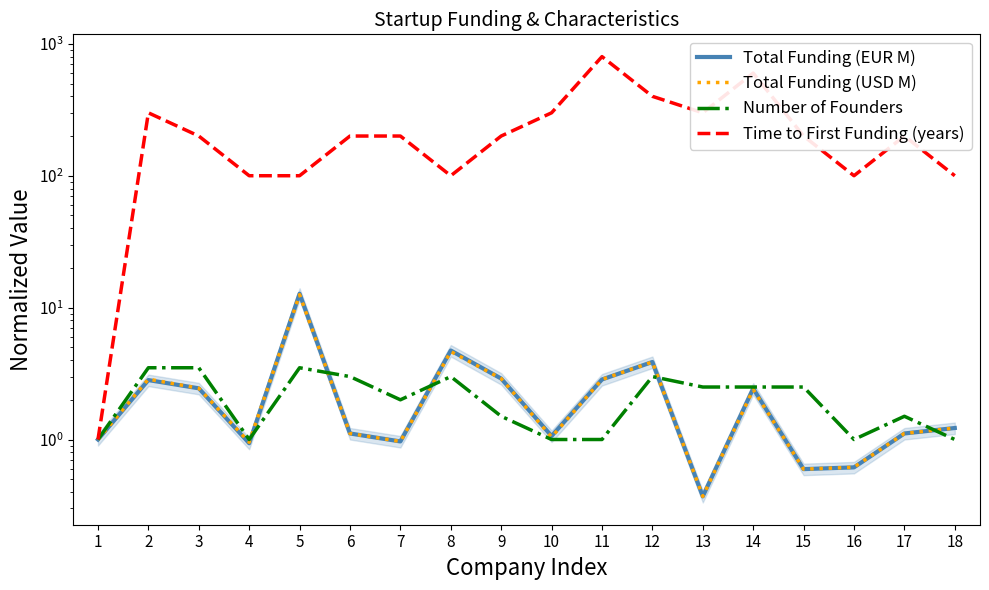

What is the difference between the maximum and second lowest values in the Total Funding (EUR M) series?

12.2